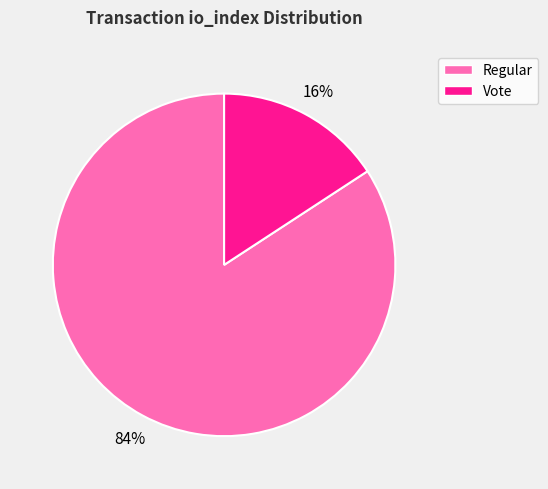

Does any single category account for the majority?

Yes